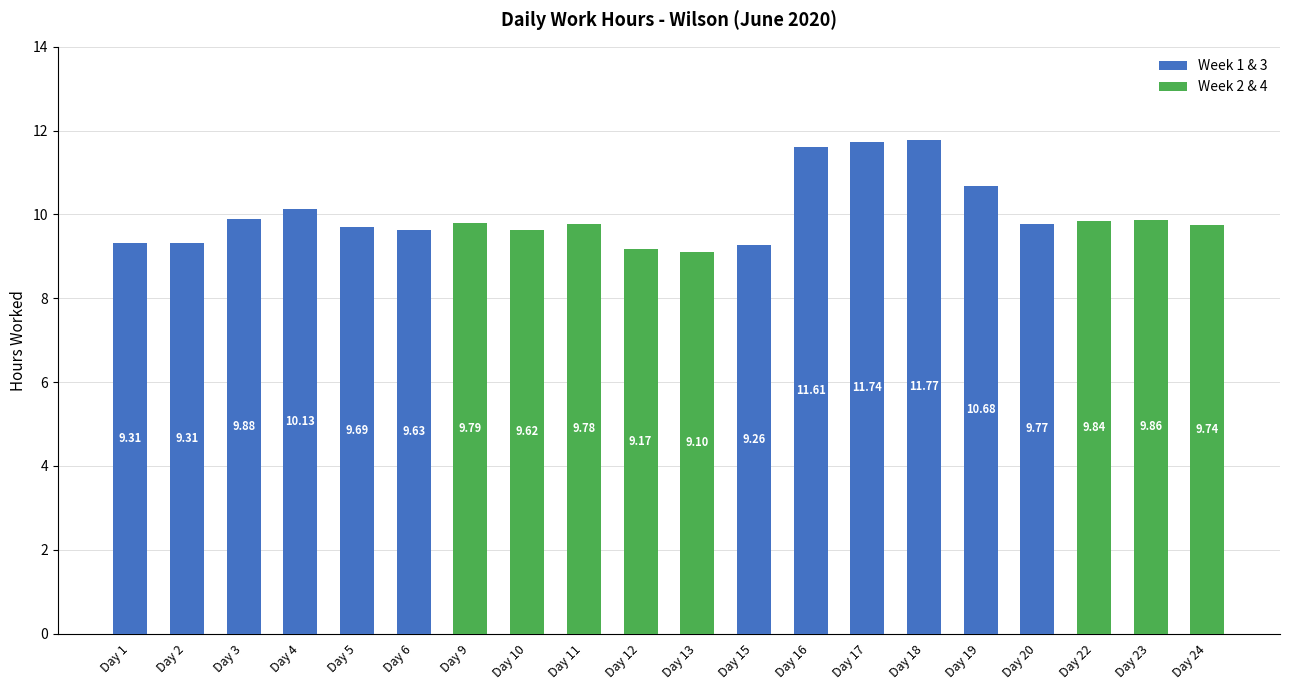

Reading left to right, extract all data points from this chart.

9.3	9.3	9.9	10.1	9.7	9.6	9.8	9.6	9.8	9.2	9.1	9.3	11.6	11.7	11.8	10.7	9.8	9.8	9.9	9.7